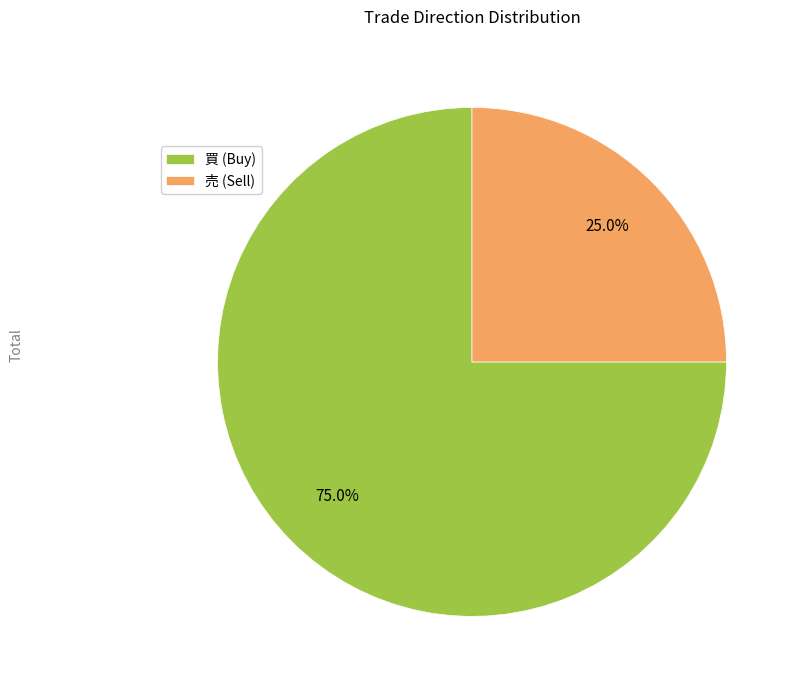

Is it true that 買 is 75% of the pie?

True